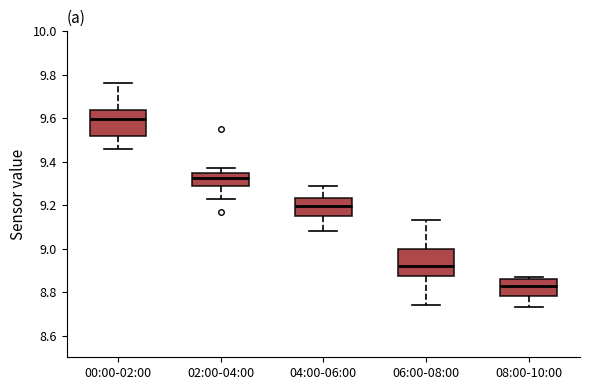

Which box has the highest median line?

00:00-02:00